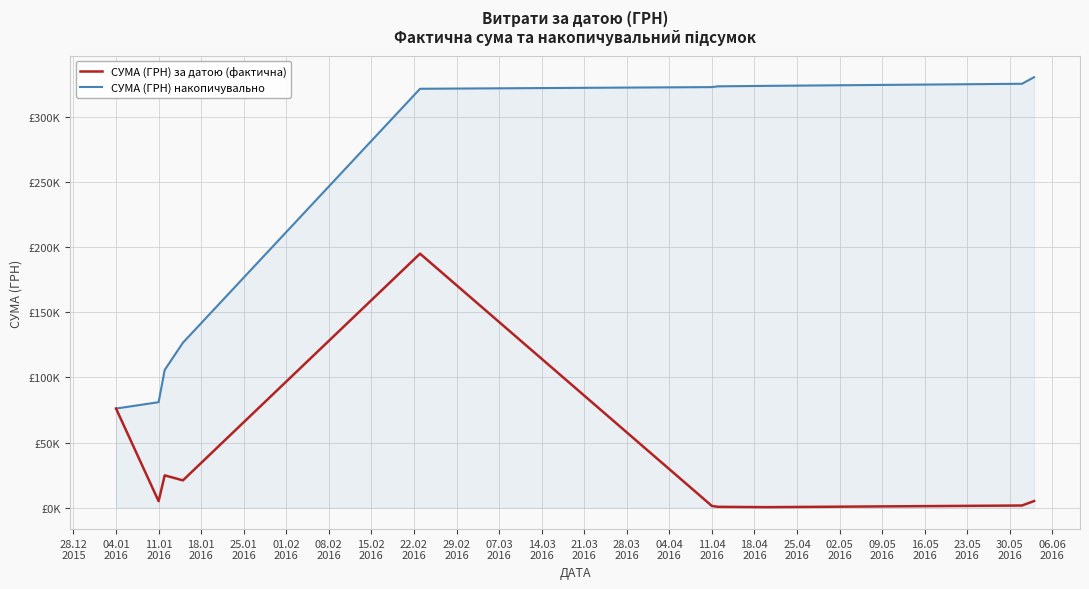

Which series has the widest spread of values?

СУМА (ГРН) накопичувально